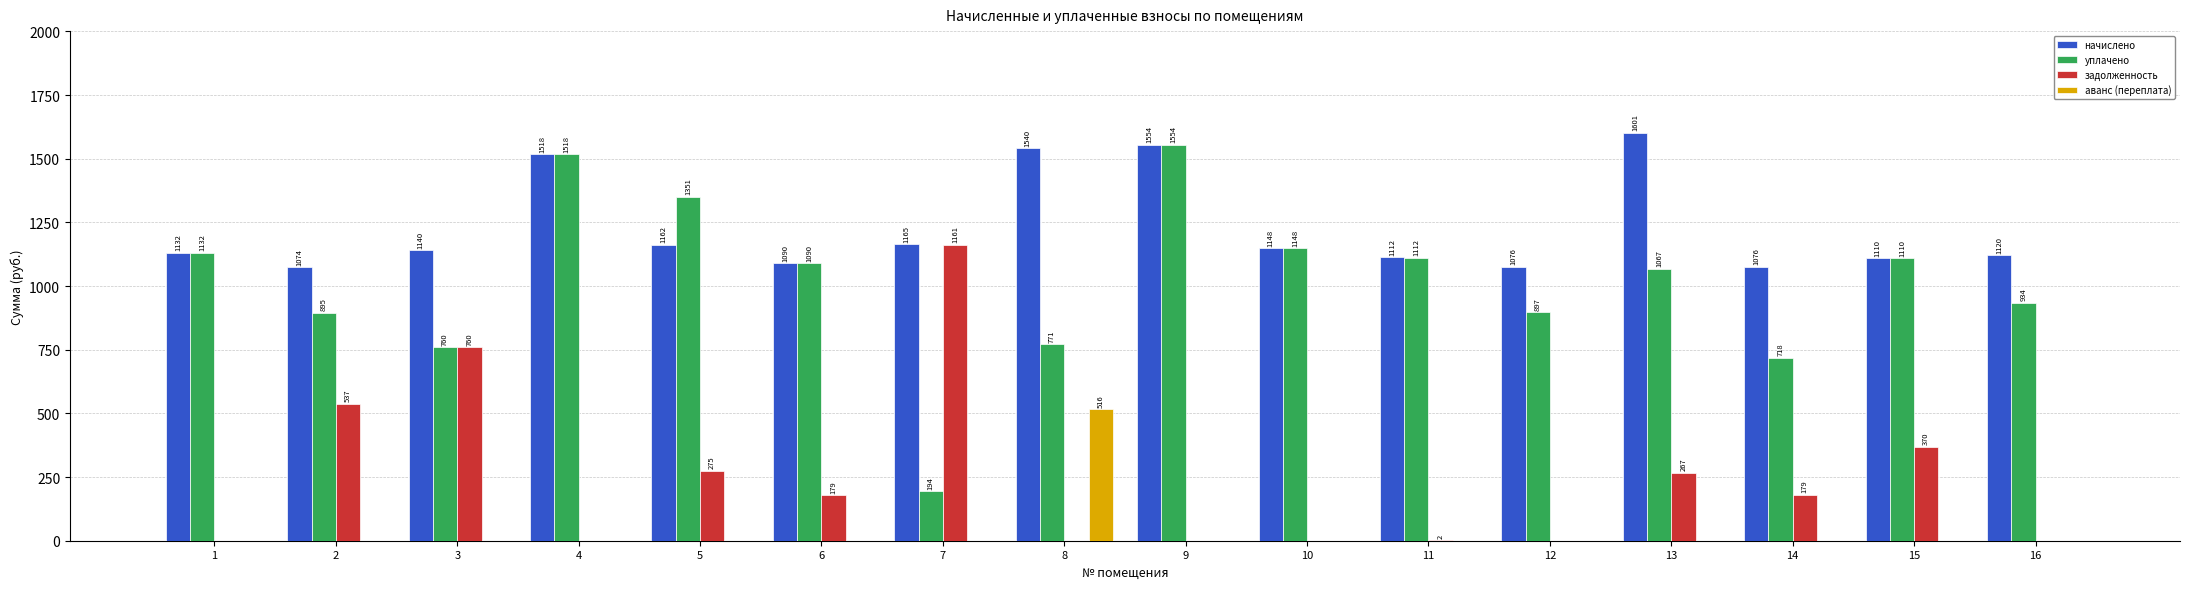

Between 8 and 15, which series saw the biggest shift?

аванс (переплата)